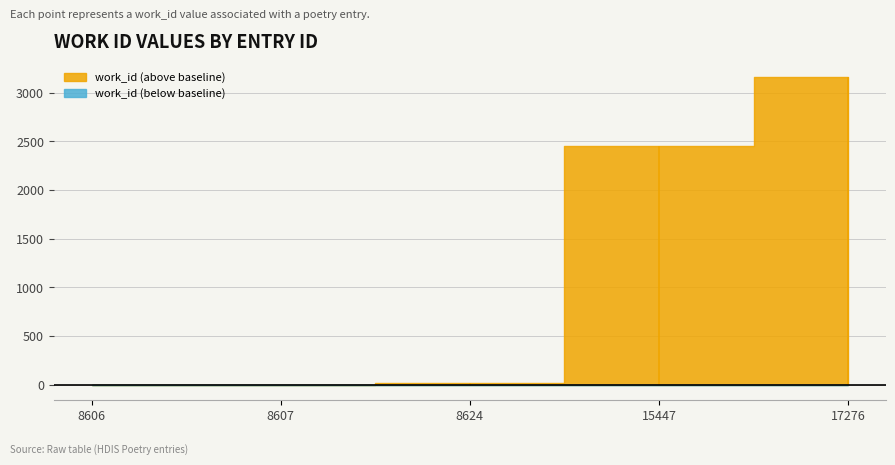

List the labels in order of value, smallest first.

8606, 8607, 8624, 15447, 17276